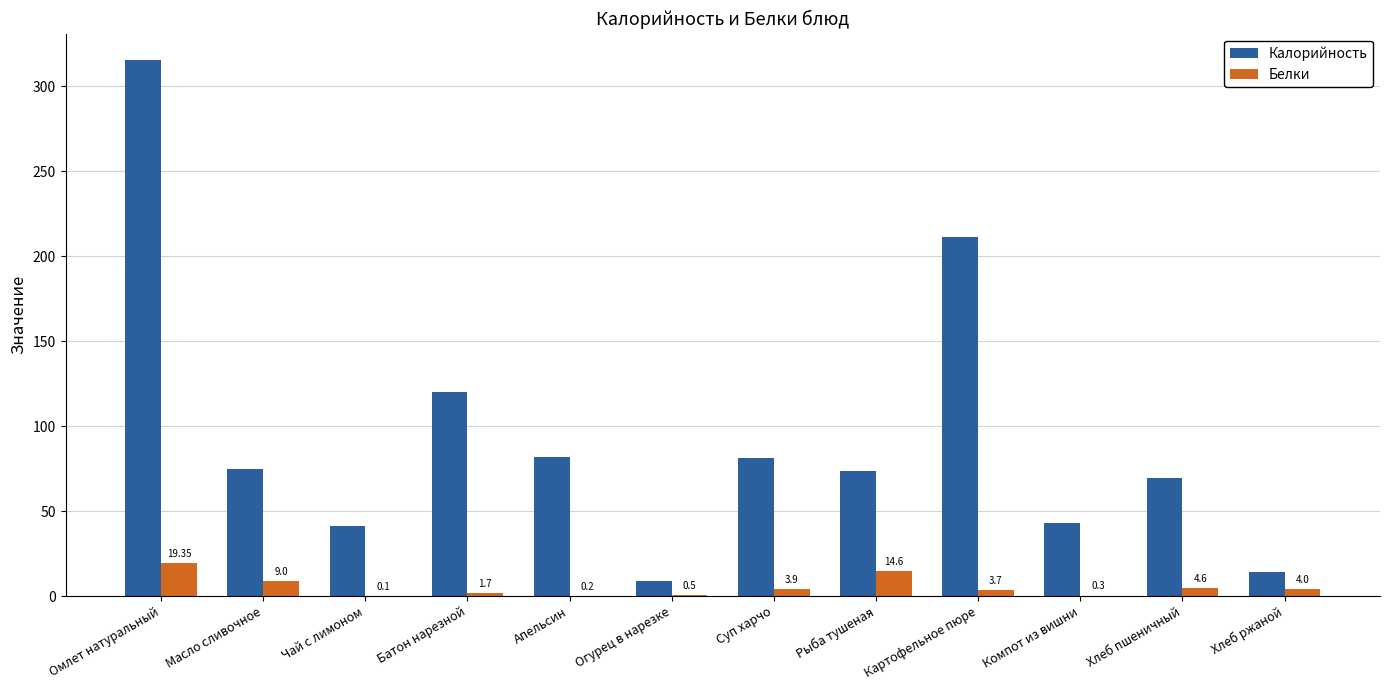

Which series has the widest spread of values?

Калорийность